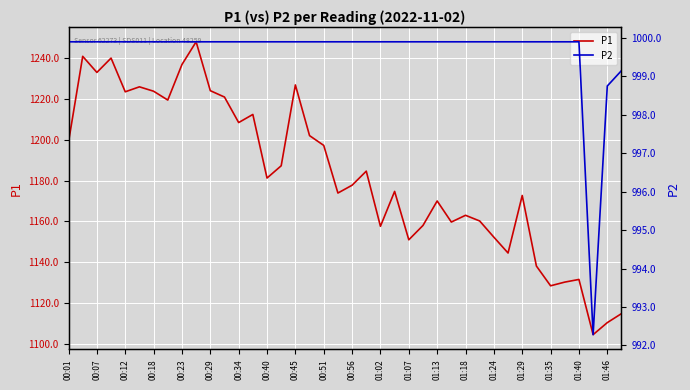

True or false: P1 and P2 intersect in this chart.

False